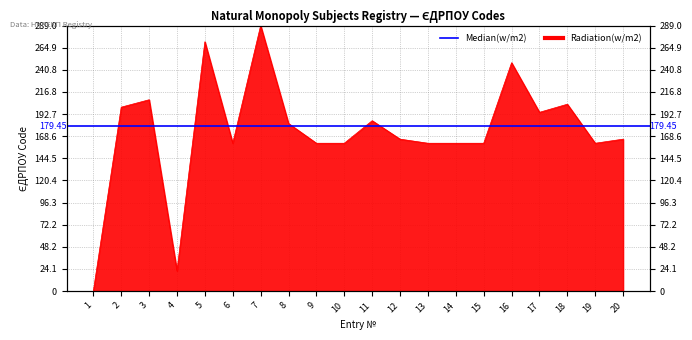

How many data points are less than 165?

9